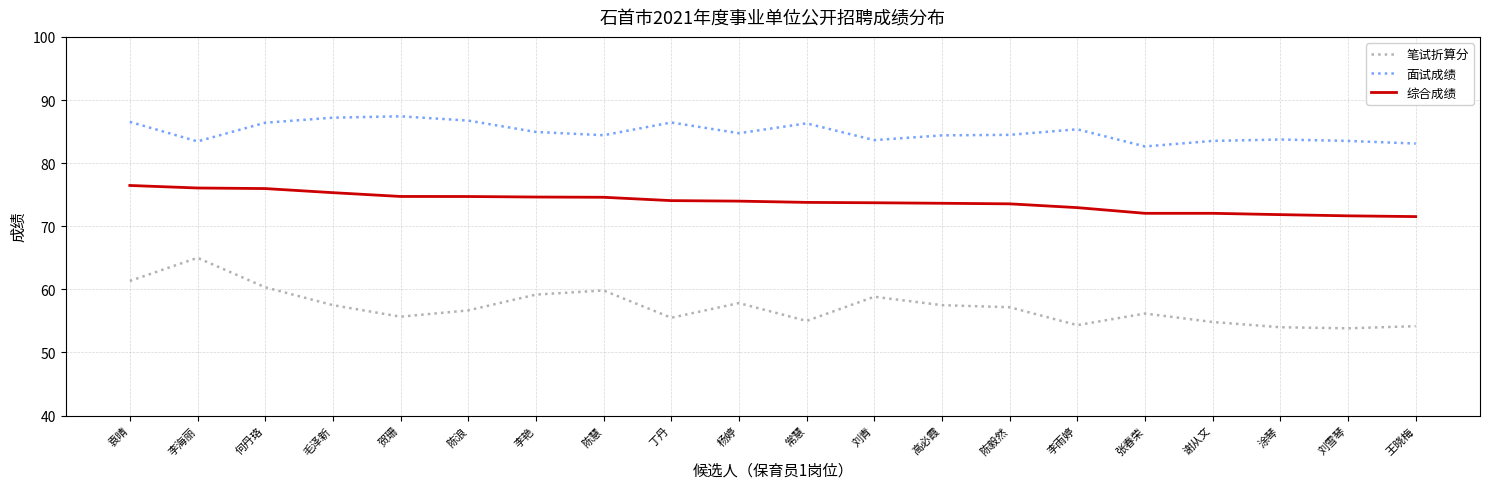

List the series in order of their peak value, lowest first.

笔试折算分, 综合成绩, 面试成绩